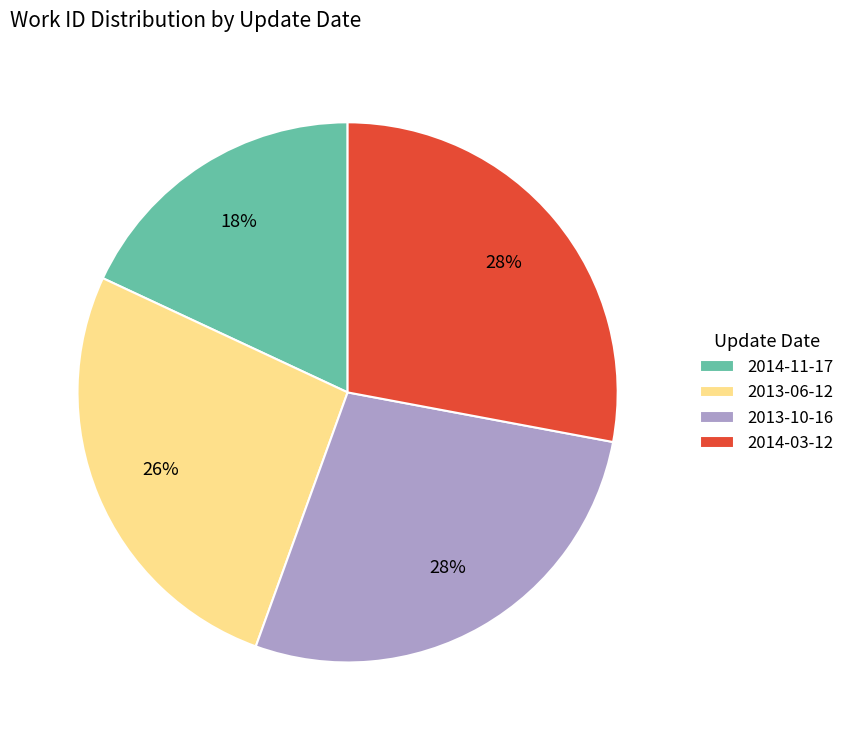

Is it true that 2013-10-16 is 37% of the pie?

False